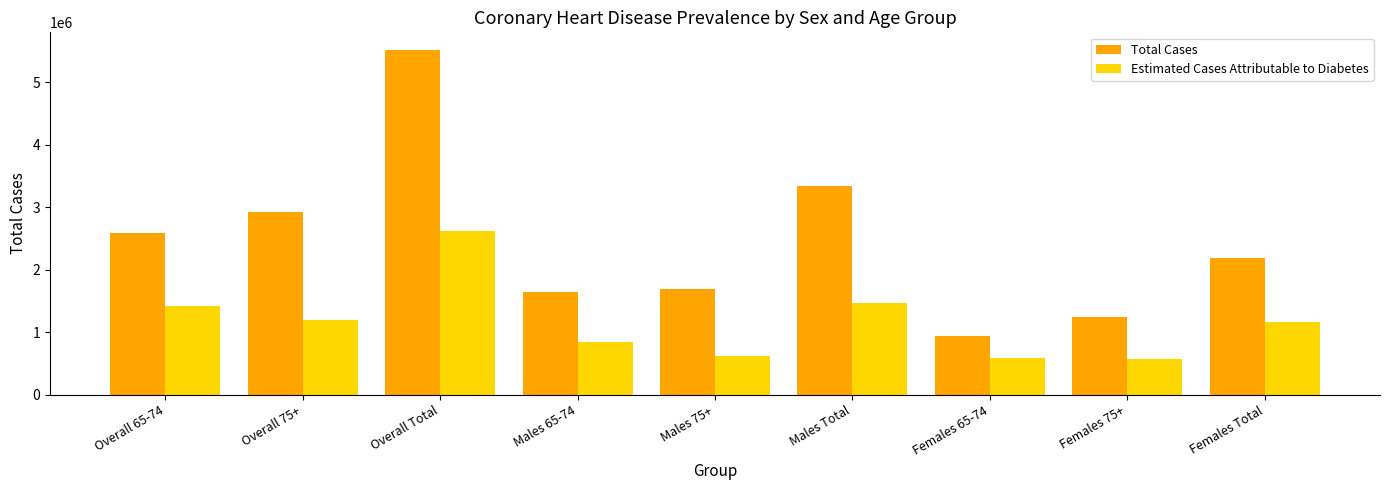

List the series in order of their peak value, lowest first.

Estimated Cases Attributable to Diabetes, Total Cases